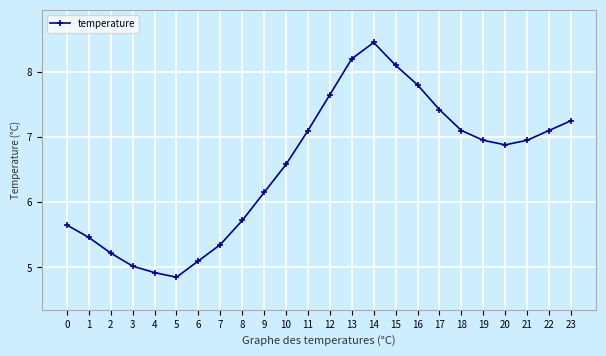

How many points are lower than both their immediate neighbors (excluding endpoints)?

2